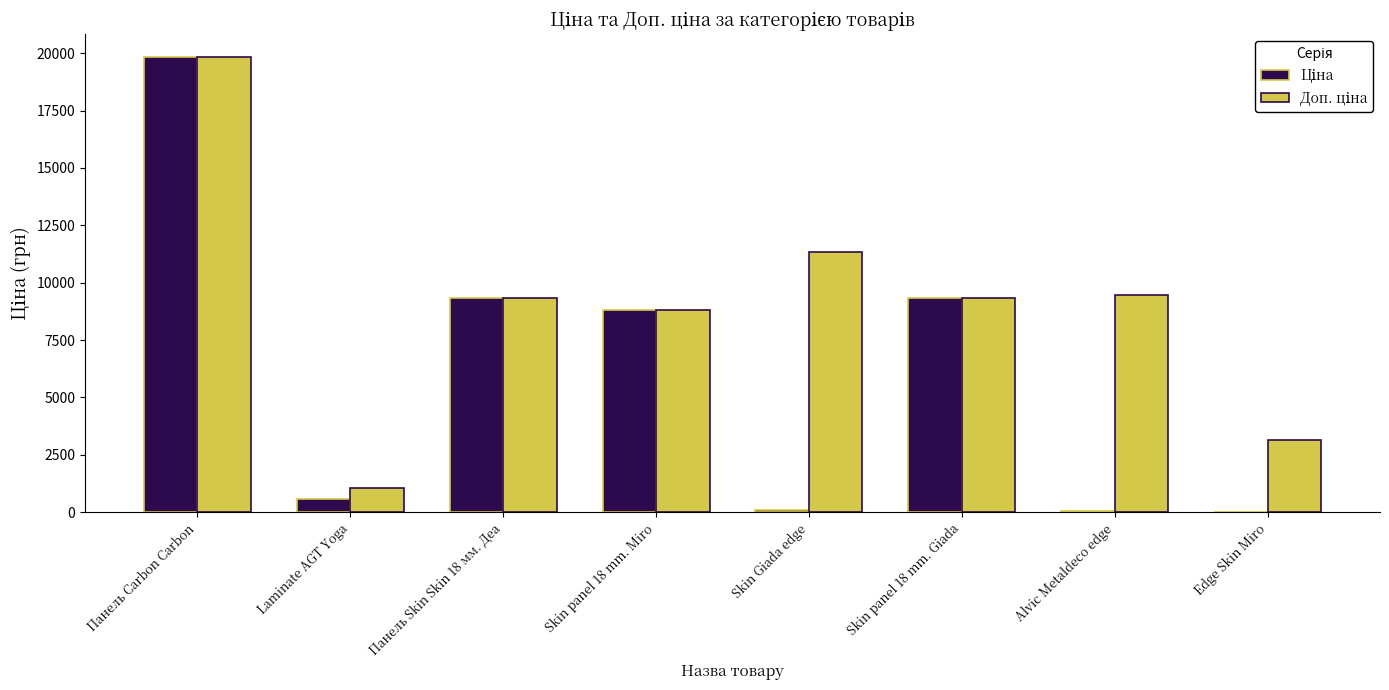

Which label corresponds to the largest value in the chart?

Панель Carbon Carbon